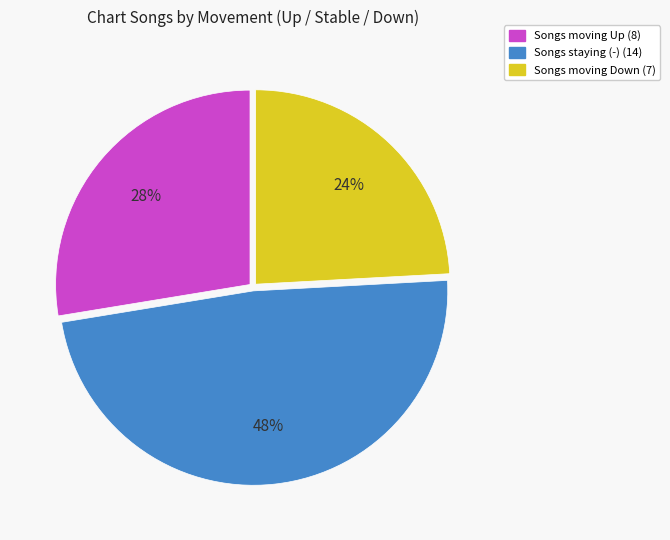

Is there a majority slice in this chart?

No